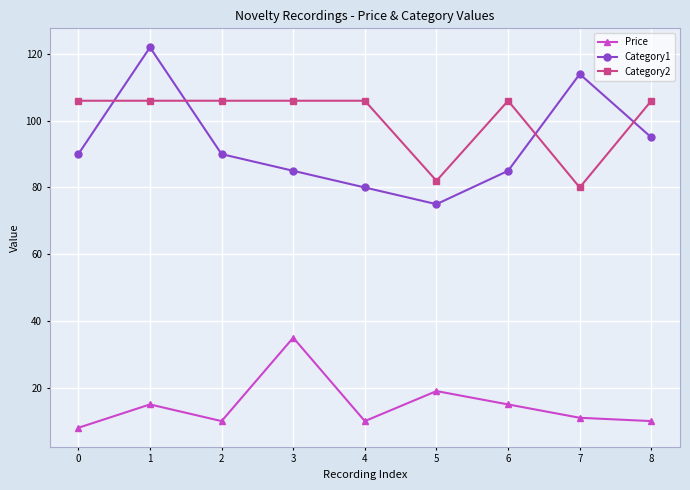

Which series has the largest total across all categories?

Category2